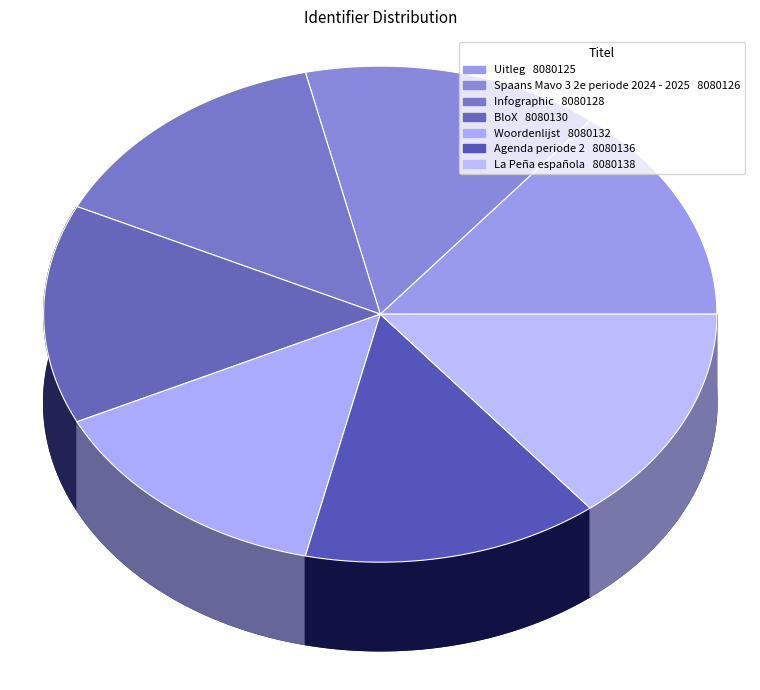

How many slices are in this pie chart?

7